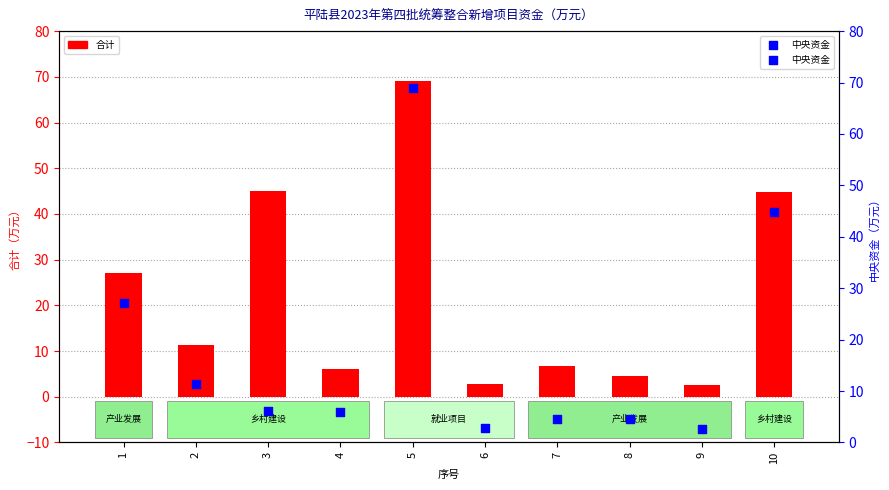

What is the total value across all series at 7?

11.2